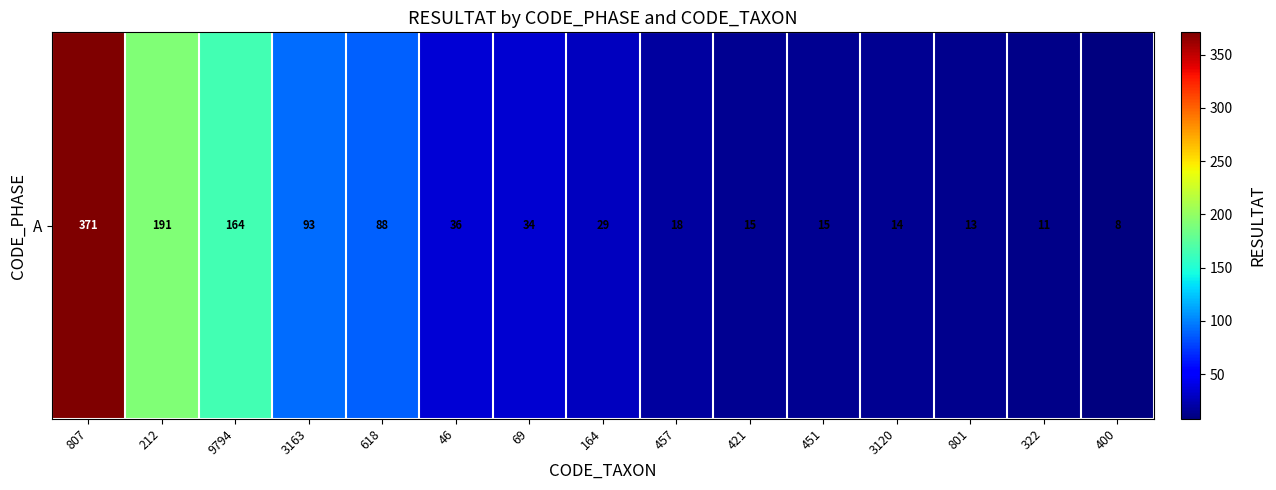

What is the difference between the second highest and minimum values?

183